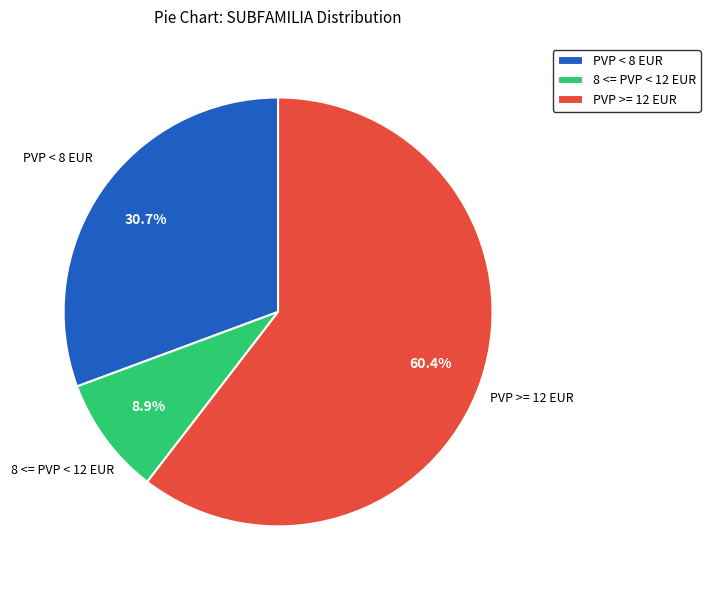

What percentage is NOT represented by 8 <= PVP < 12 EUR?

91.1%